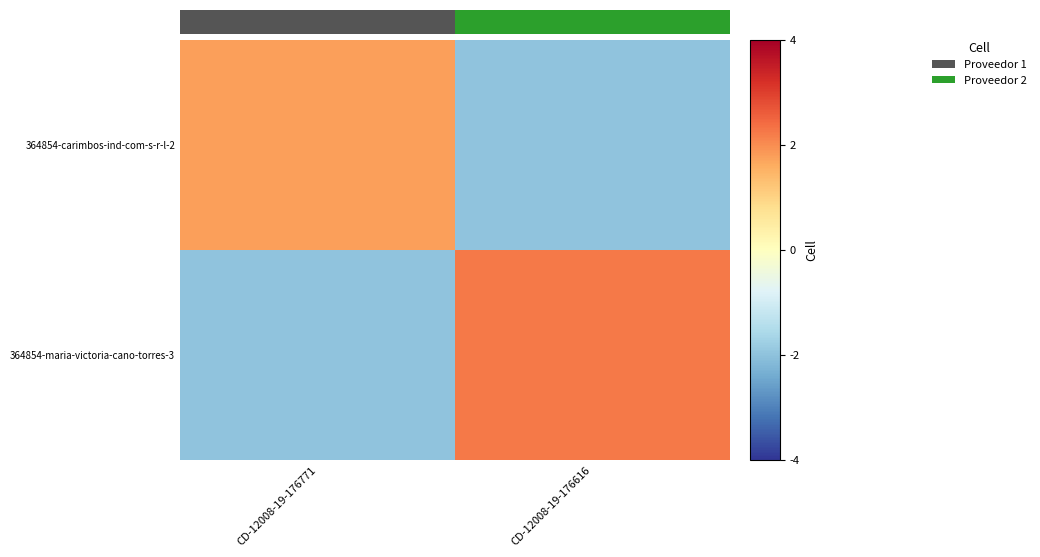

Reading left to right, transcribe all the data shown in this chart.

364854-carimbos-ind-com-s-r-l-2: CD-12008-19-176771=1.8	CD-12008-19-176616=-2.0
364854-maria-victoria-cano-torres-3: CD-12008-19-176771=-2.0	CD-12008-19-176616=2.2